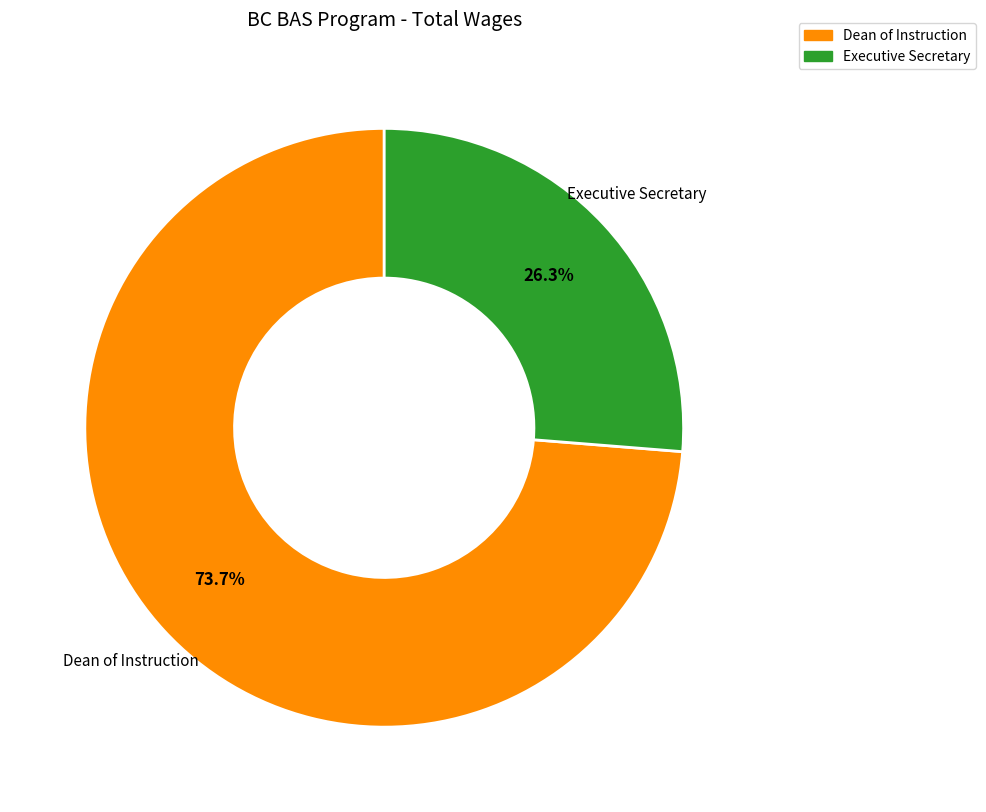

How many slices are in this pie chart?

2